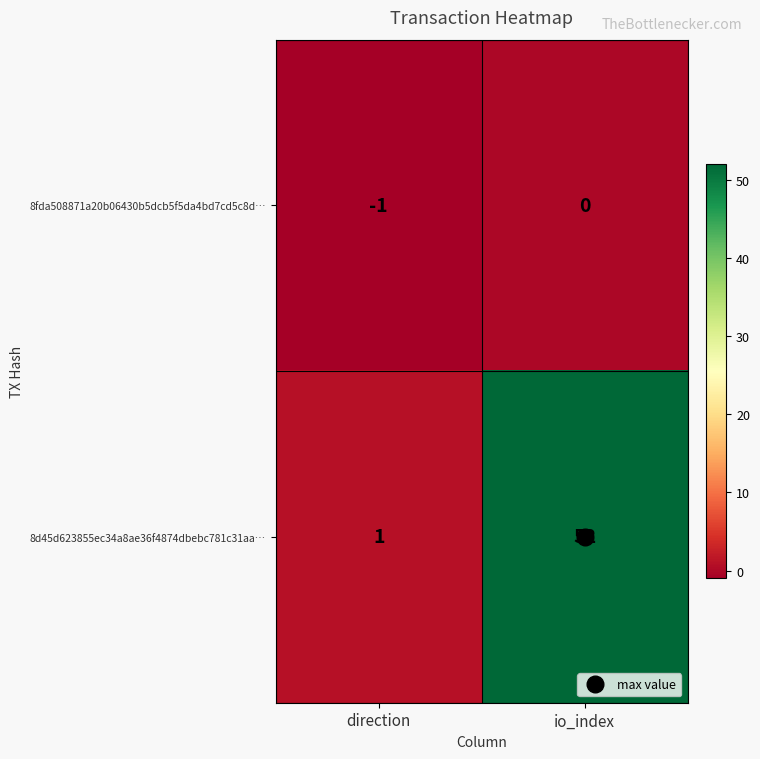

What is the total value across all series at io_index?

52